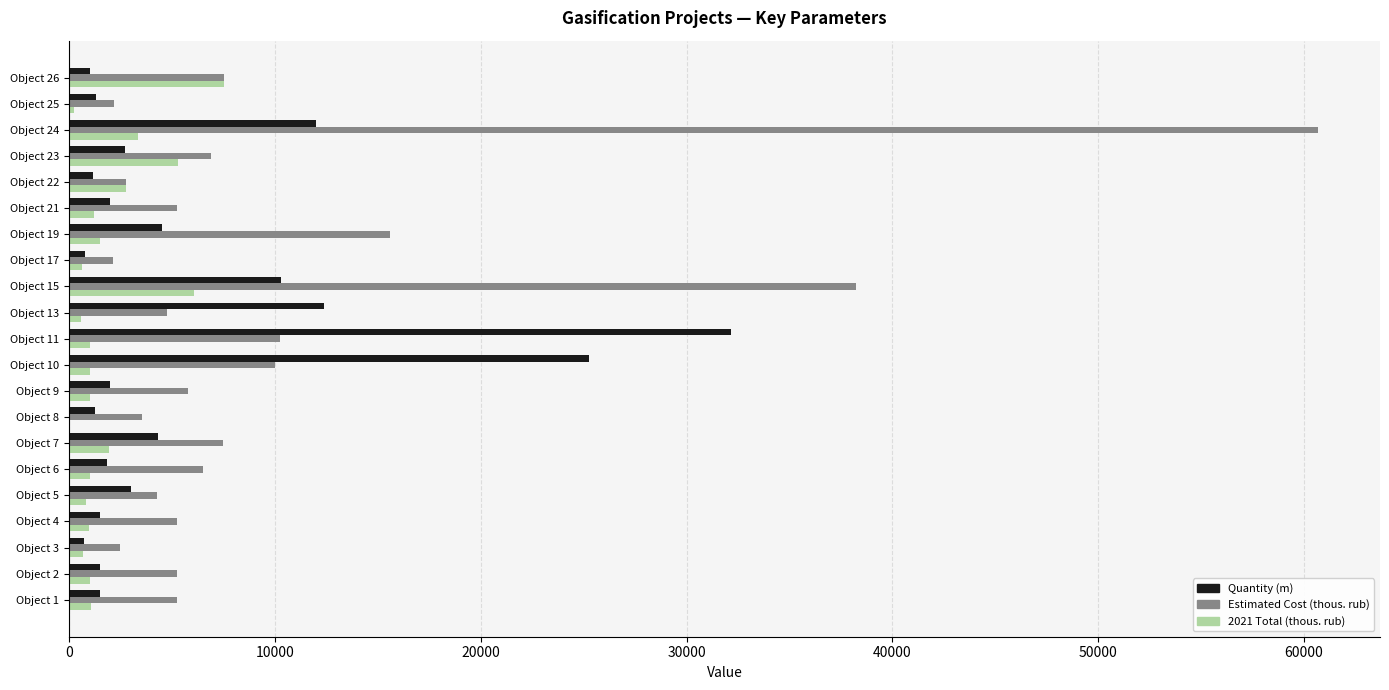

Which label corresponds to the largest value in the chart?

Object 24